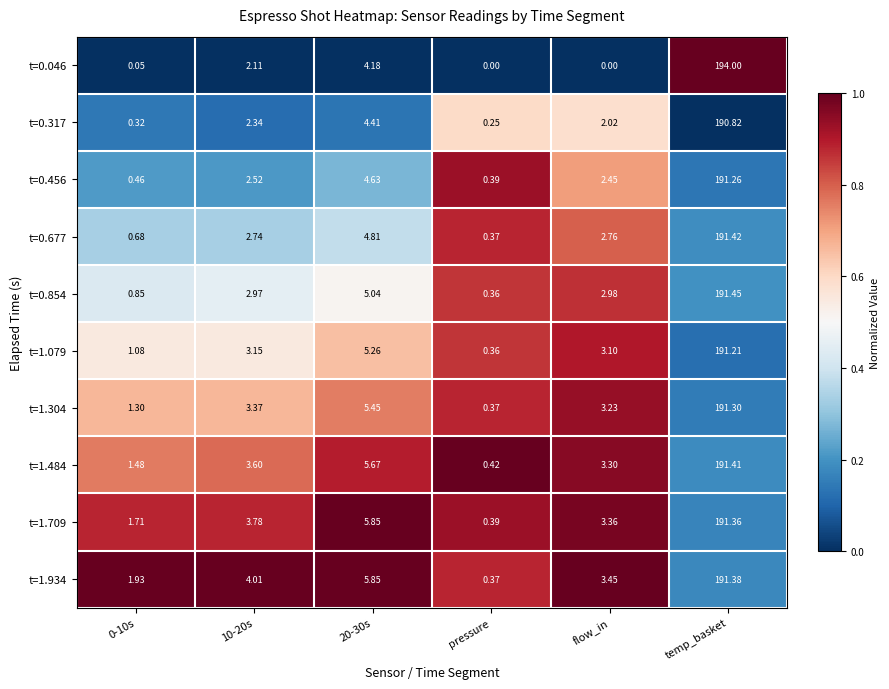

At which category is the sum across all series the highest?

temp_basket